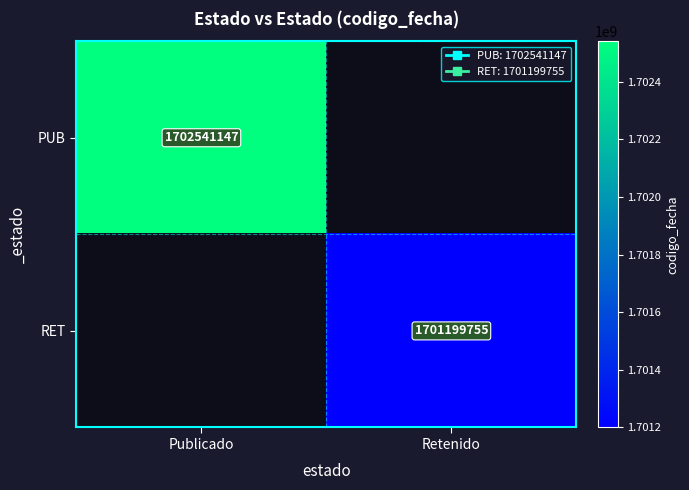

How many series are shown in this chart?

2